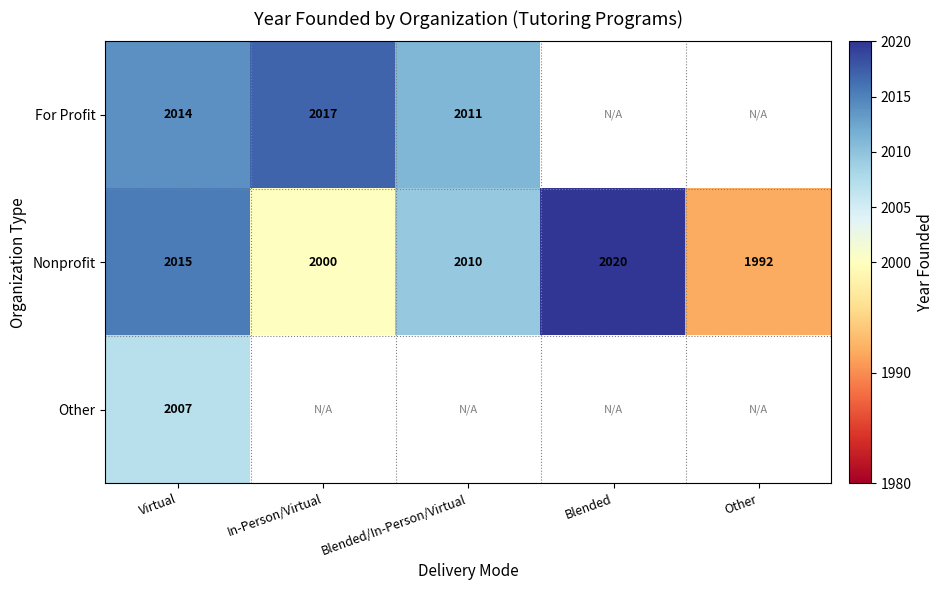

What is the difference between the highest and lowest values at In-Person/Virtual?

17.0